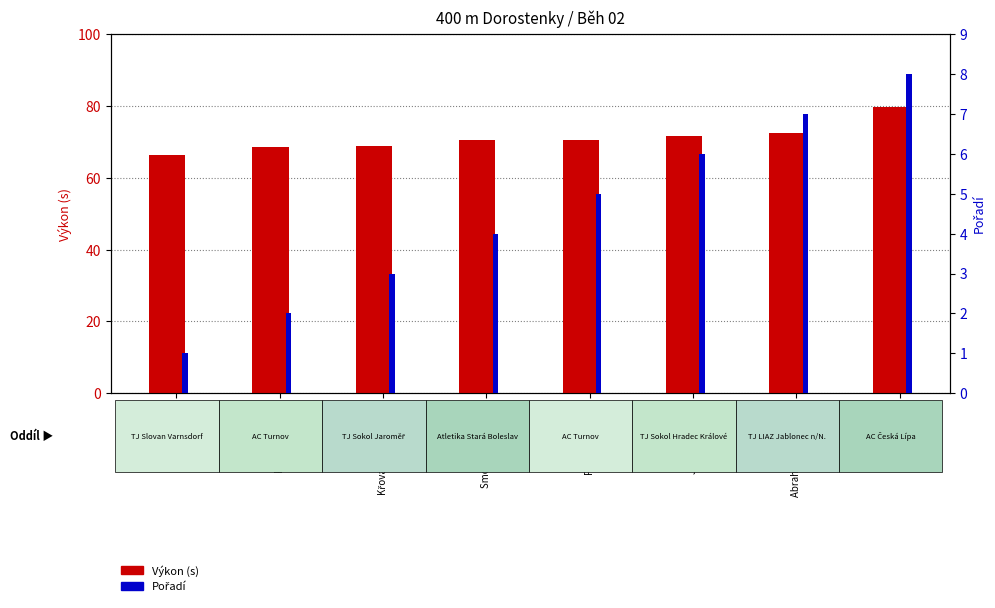

List the series in order of their overall mean, lowest first.

Pořadí, Výkon (s)